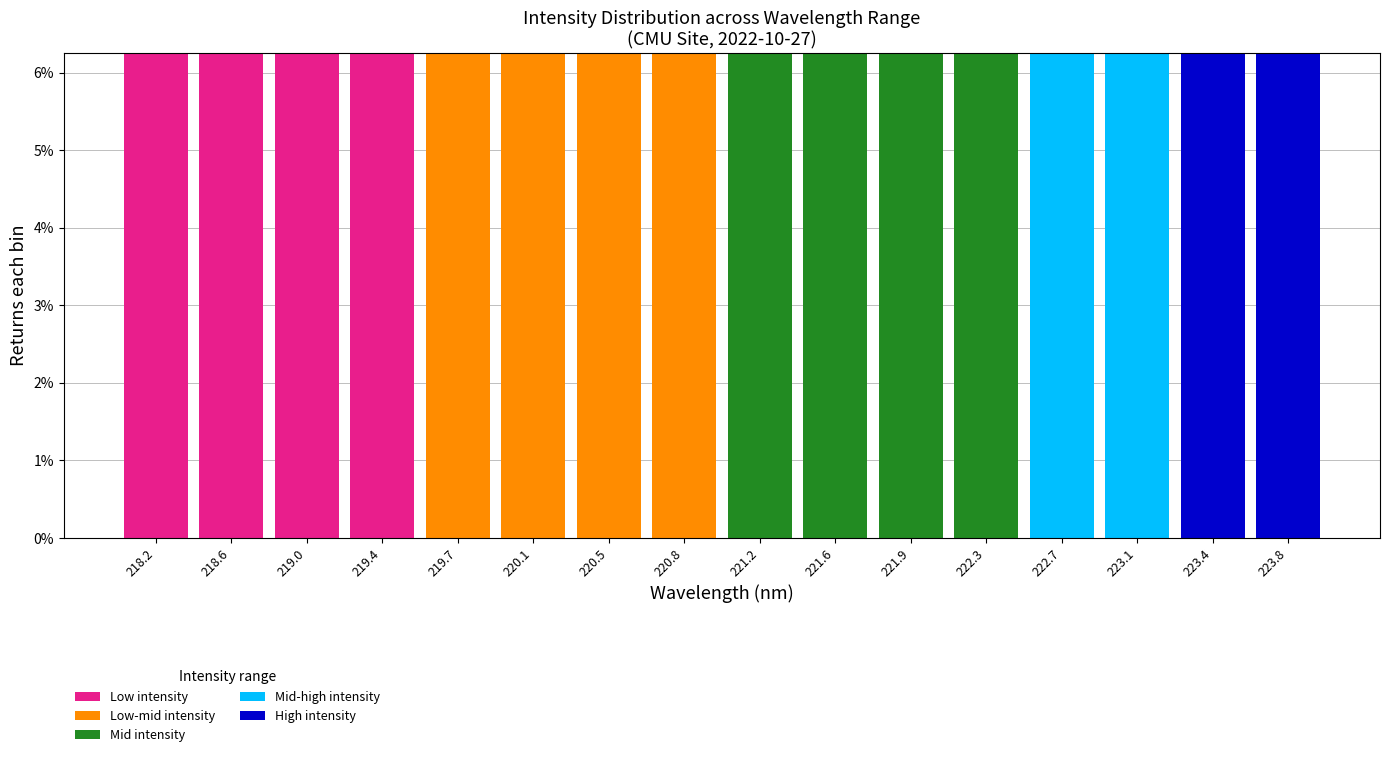

The Low intensity series shows 4.3 at 223.1. True or false?

False